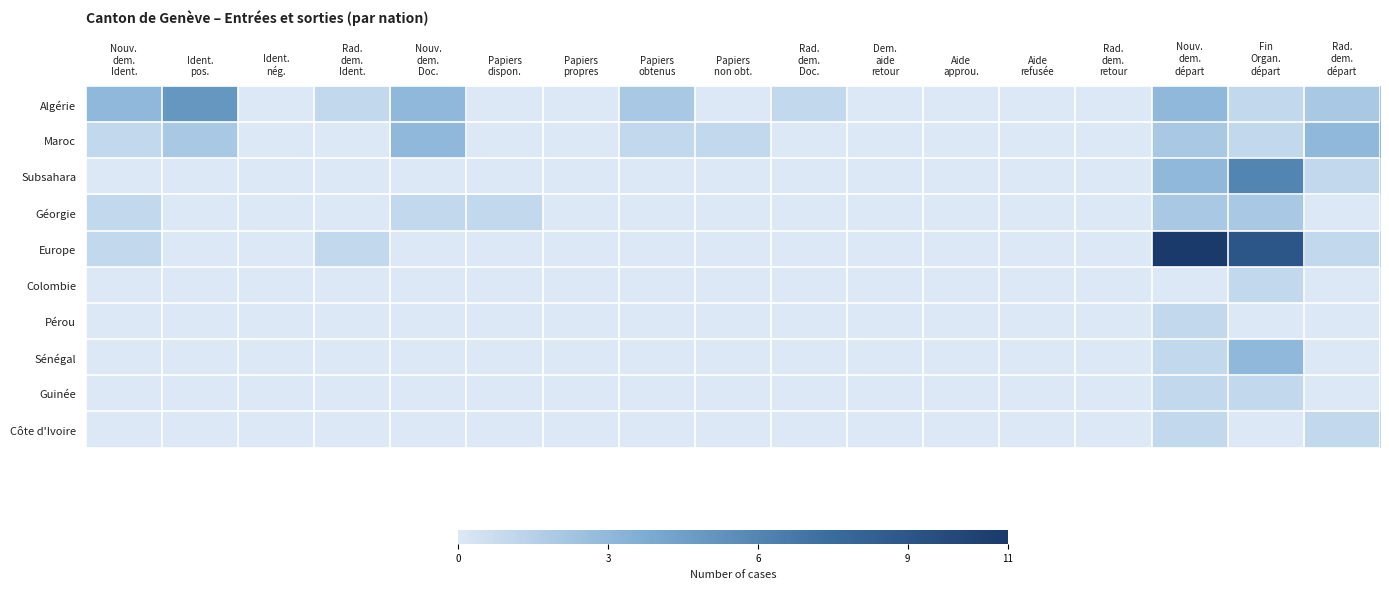

Which has a higher value, Aide
approu. or Papiers
non obt.?

Aide
approu.